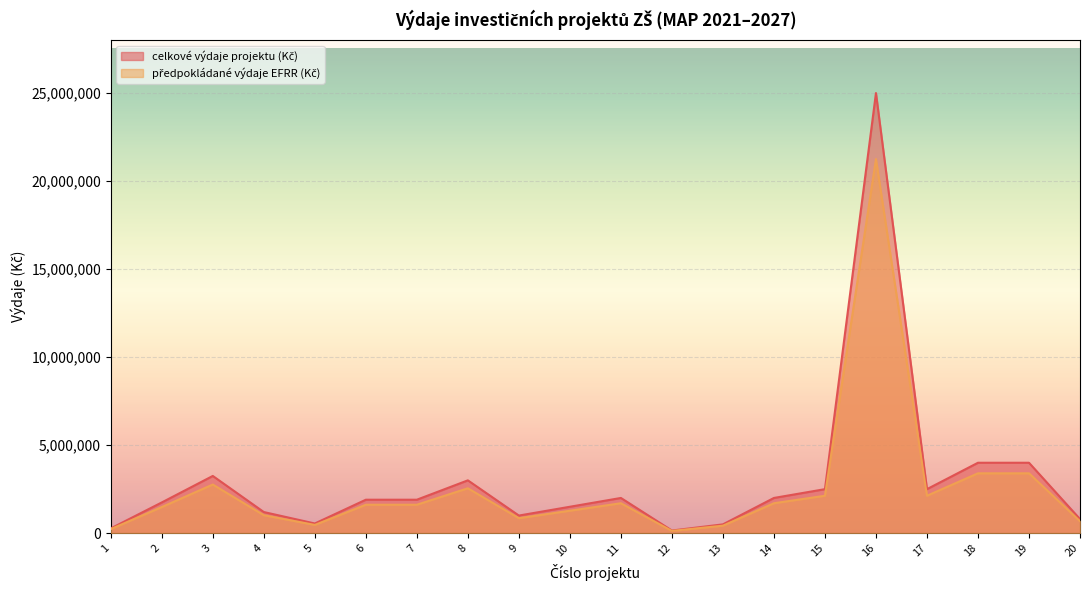

How many lines are shown in the chart?

2